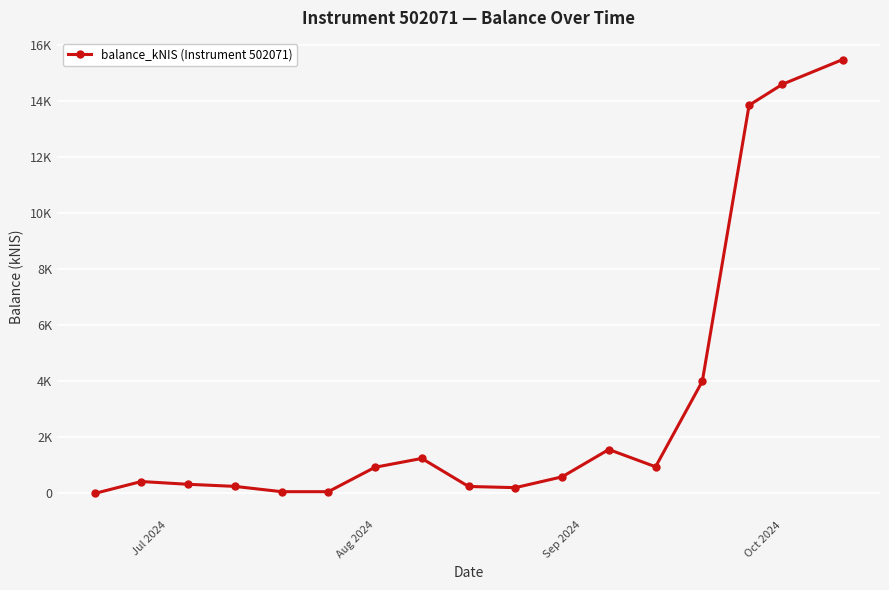

What is the average value?

3225.0